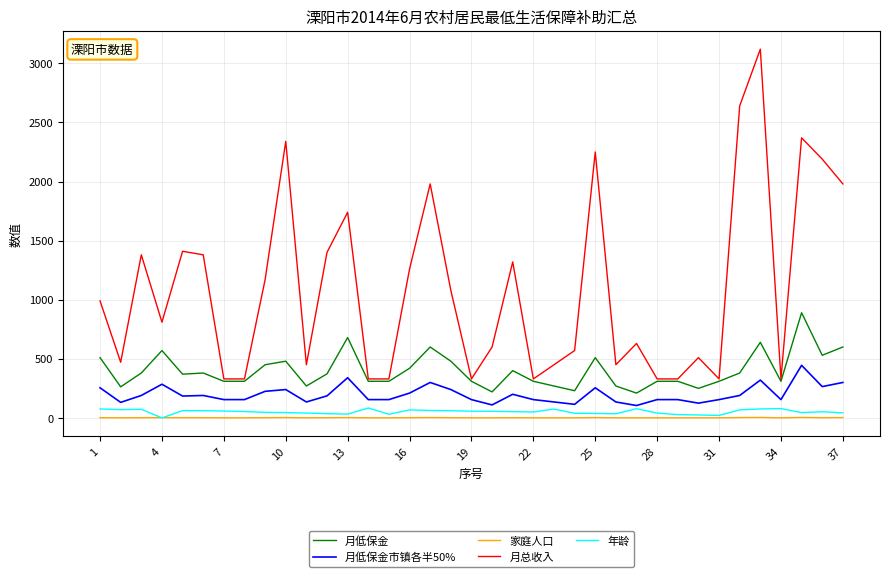

At how many categories does at least one series exceed 2458?

2